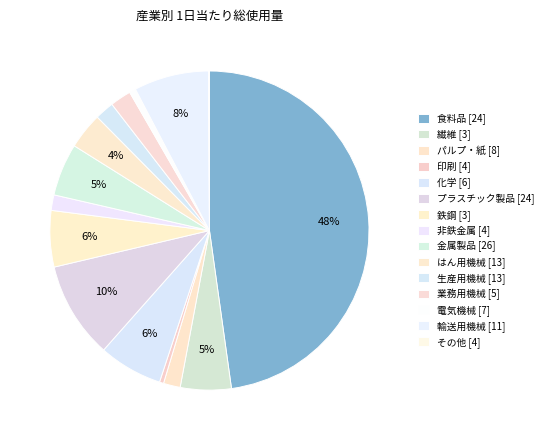

Which slice is the largest?

食料品 [24]